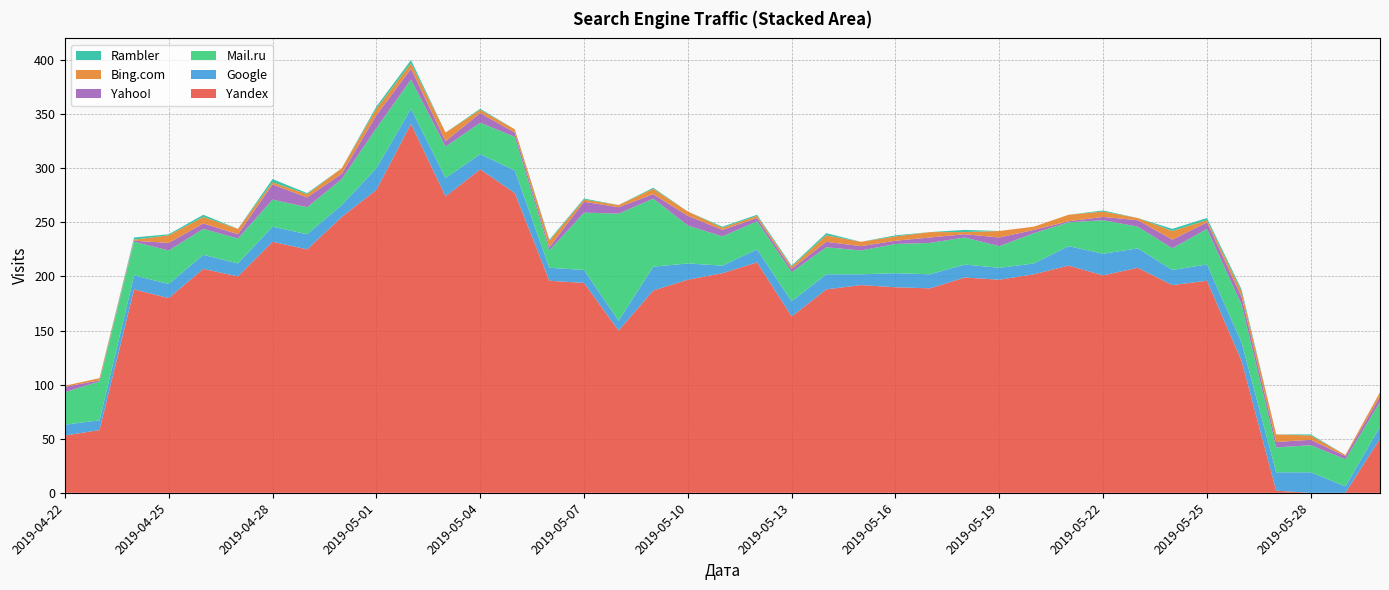

Reading left to right, what are all the values shown in this chart?

Yandex: 2019-04-22=53	2019-04-23=58	2019-04-24=188	2019-04-25=180	2019-04-26=207	2019-04-27=200	2019-04-28=232	2019-04-29=225	2019-04-30=255	2019-05-01=280	2019-05-02=341	2019-05-03=274	2019-05-04=299	2019-05-05=277	2019-05-06=196	2019-05-07=194	2019-05-08=150	2019-05-09=187	2019-05-10=197	2019-05-11=203	2019-05-12=213	2019-05-13=163	2019-05-14=188	2019-05-15=192	2019-05-16=190	2019-05-17=189	2019-05-18=199	2019-05-19=197	2019-05-20=202	2019-05-21=210	2019-05-22=201	2019-05-23=208	2019-05-24=192	2019-05-25=196	2019-05-26=122	2019-05-27=2	2019-05-28=0	2019-05-29=0	2019-05-30=50
Google: 2019-04-22=10	2019-04-23=9	2019-04-24=13	2019-04-25=13	2019-04-26=13	2019-04-27=12	2019-04-28=14	2019-04-29=14	2019-04-30=11	2019-05-01=20	2019-05-02=14	2019-05-03=17	2019-05-04=14	2019-05-05=21	2019-05-06=12	2019-05-07=12	2019-05-08=9	2019-05-09=22	2019-05-10=15	2019-05-11=7	2019-05-12=12	2019-05-13=14	2019-05-14=14	2019-05-15=10	2019-05-16=13	2019-05-17=13	2019-05-18=12	2019-05-19=11	2019-05-20=10	2019-05-21=18	2019-05-22=20	2019-05-23=18	2019-05-24=14	2019-05-25=15	2019-05-26=17	2019-05-27=17	2019-05-28=19	2019-05-29=6	2019-05-30=11
Mail.ru: 2019-04-22=30	2019-04-23=36	2019-04-24=31	2019-04-25=31	2019-04-26=24	2019-04-27=23	2019-04-28=25	2019-04-29=25	2019-04-30=24	2019-05-01=37	2019-05-02=27	2019-05-03=29	2019-05-04=29	2019-05-05=31	2019-05-06=16	2019-05-07=53	2019-05-08=99	2019-05-09=63	2019-05-10=35	2019-05-11=27	2019-05-12=26	2019-05-13=27	2019-05-14=25	2019-05-15=22	2019-05-16=27	2019-05-17=29	2019-05-18=25	2019-05-19=20	2019-05-20=28	2019-05-21=22	2019-05-22=31	2019-05-23=20	2019-05-24=20	2019-05-25=33	2019-05-26=35	2019-05-27=23	2019-05-28=25	2019-05-29=25	2019-05-30=23
Yahoo!: 2019-04-22=5	2019-04-23=1	2019-04-24=1	2019-04-25=7	2019-04-26=5	2019-04-27=4	2019-04-28=14	2019-04-29=9	2019-04-30=5	2019-05-01=12	2019-05-02=10	2019-05-03=5	2019-05-04=9	2019-05-05=4	2019-05-06=3	2019-05-07=10	2019-05-08=6	2019-05-09=4	2019-05-10=9	2019-05-11=6	2019-05-12=3	2019-05-13=3	2019-05-14=5	2019-05-15=4	2019-05-16=3	2019-05-17=5	2019-05-18=3	2019-05-19=8	2019-05-20=3	2019-05-21=1	2019-05-22=3	2019-05-23=6	2019-05-24=8	2019-05-25=6	2019-05-26=7	2019-05-27=5	2019-05-28=5	2019-05-29=3	2019-05-30=5
Bing.com: 2019-04-22=1	2019-04-23=2	2019-04-24=1	2019-04-25=7	2019-04-26=6	2019-04-27=5	2019-04-28=2	2019-04-29=3	2019-04-30=5	2019-05-01=6	2019-05-02=5	2019-05-03=8	2019-05-04=3	2019-05-05=3	2019-05-06=6	2019-05-07=2	2019-05-08=2	2019-05-09=5	2019-05-10=4	2019-05-11=2	2019-05-12=2	2019-05-13=2	2019-05-14=6	2019-05-15=4	2019-05-16=4	2019-05-17=5	2019-05-18=2	2019-05-19=6	2019-05-20=3	2019-05-21=6	2019-05-22=5	2019-05-23=2	2019-05-24=8	2019-05-25=2	2019-05-26=5	2019-05-27=7	2019-05-28=4	2019-05-29=1	2019-05-30=4
Rambler: 2019-04-22=0	2019-04-23=0	2019-04-24=2	2019-04-25=1	2019-04-26=2	2019-04-27=0	2019-04-28=3	2019-04-29=1	2019-04-30=0	2019-05-01=2	2019-05-02=3	2019-05-03=0	2019-05-04=1	2019-05-05=0	2019-05-06=1	2019-05-07=1	2019-05-08=0	2019-05-09=1	2019-05-10=0	2019-05-11=1	2019-05-12=1	2019-05-13=1	2019-05-14=2	2019-05-15=0	2019-05-16=1	2019-05-17=0	2019-05-18=2	2019-05-19=0	2019-05-20=0	2019-05-21=0	2019-05-22=1	2019-05-23=0	2019-05-24=2	2019-05-25=2	2019-05-26=2	2019-05-27=0	2019-05-28=1	2019-05-29=0	2019-05-30=0